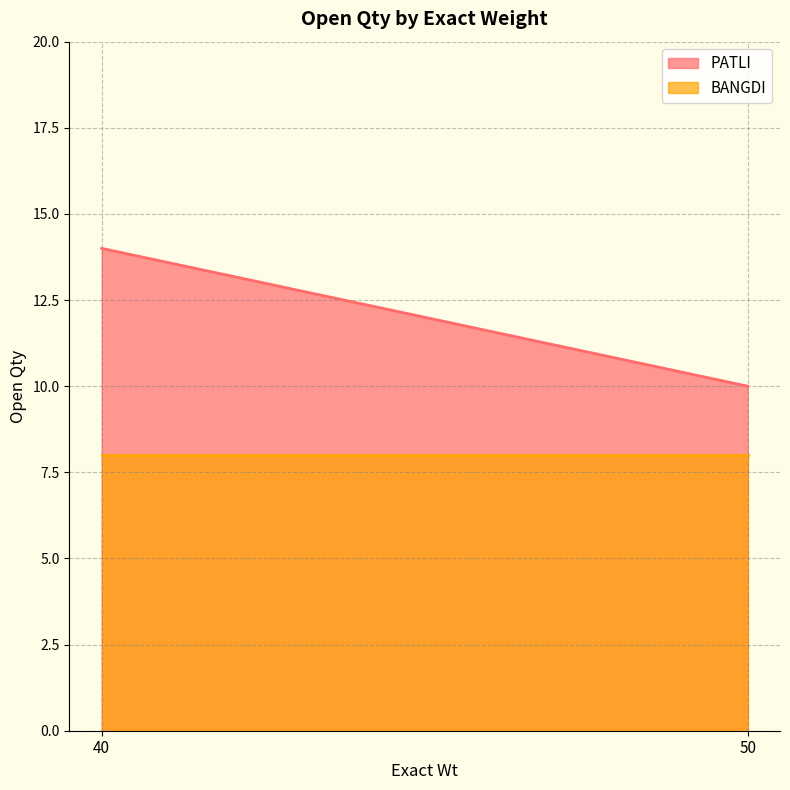

Count the number of data series in this chart.

2